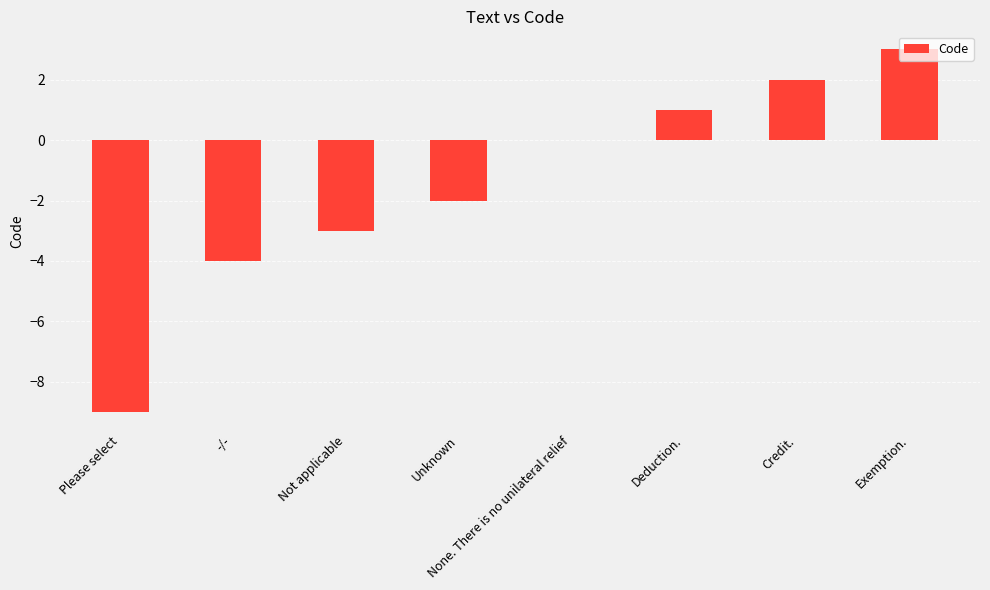

True or false: the data shows -3 at Unknown.

False